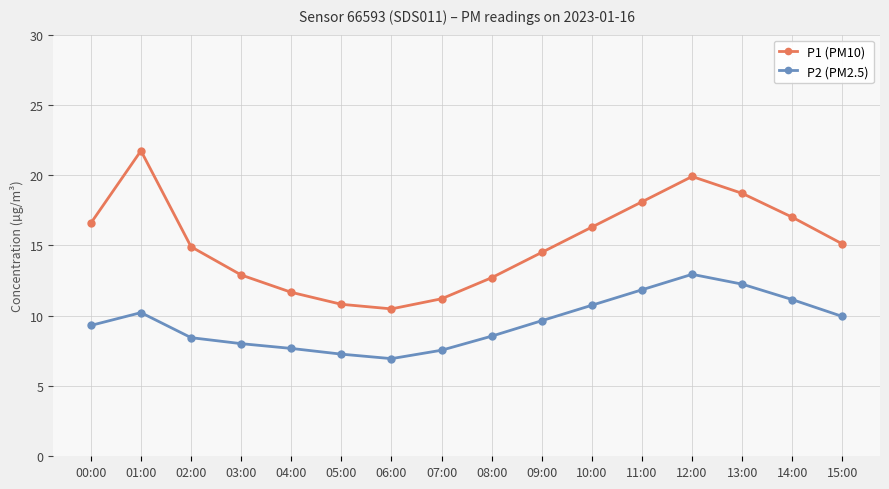

At 12:00, list the series in order from smallest to largest.

P2 (PM2.5), P1 (PM10)